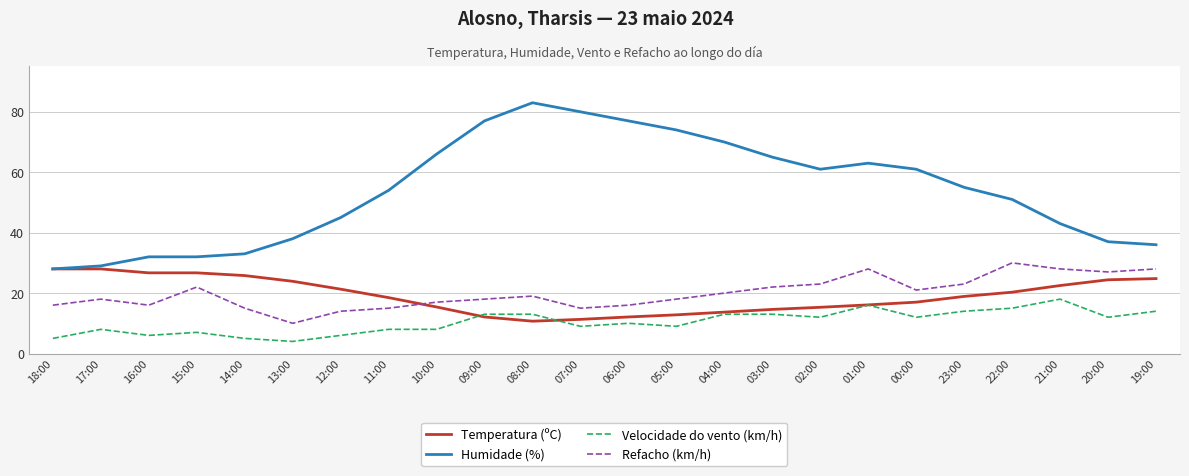

Which series has the largest total across all categories?

Humidade (%)